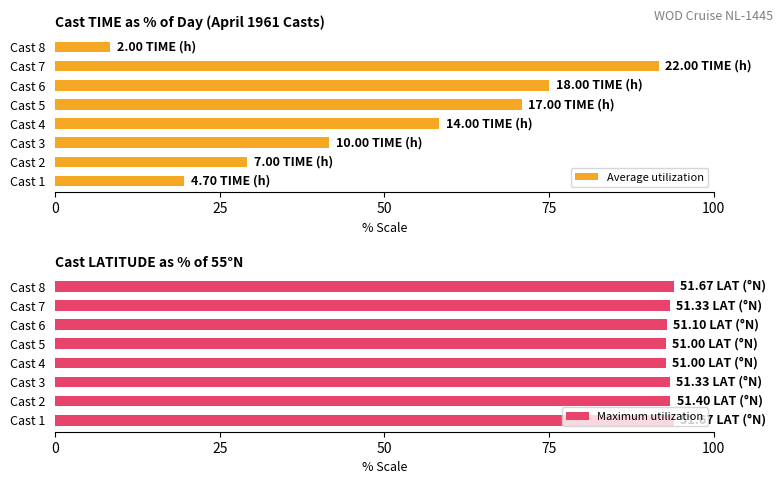

Are the bars grouped side by side (vs. stacked)?

Yes